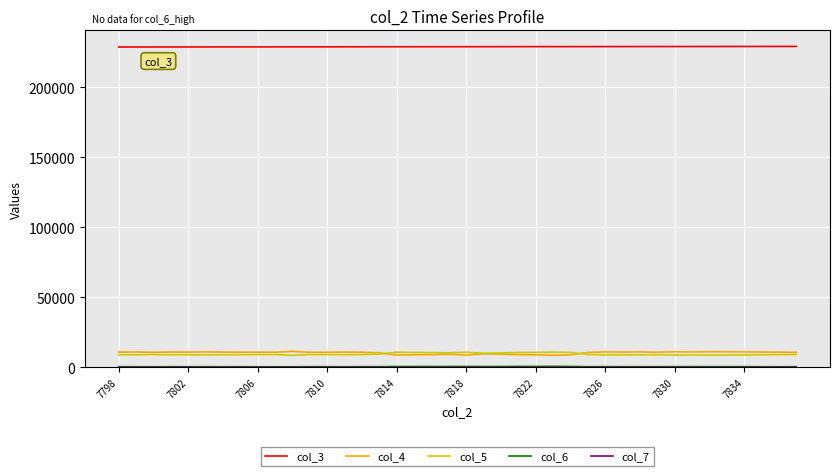

True or false: col_3 and col_5 intersect in this chart.

False